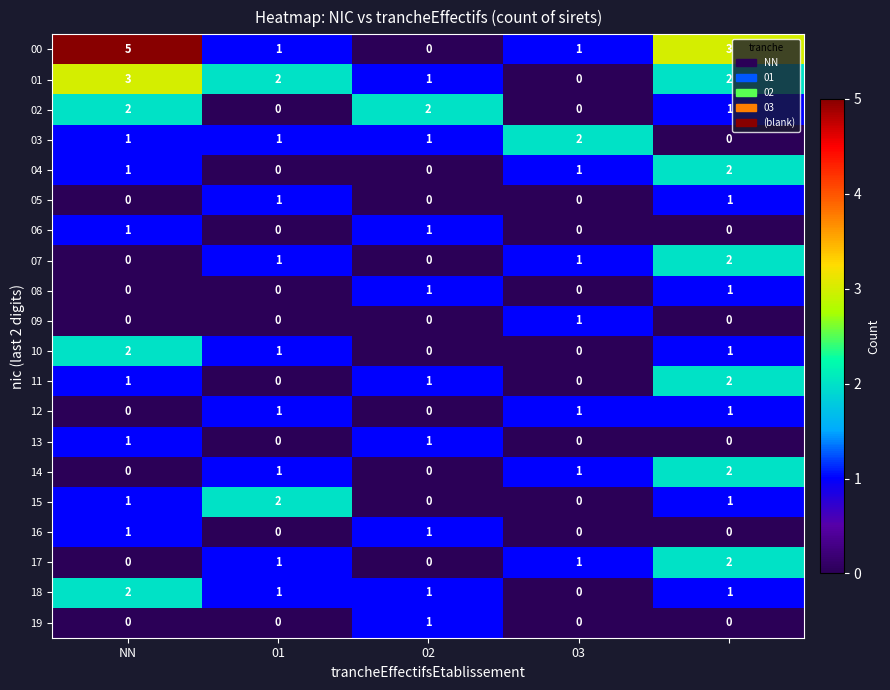

How many values in 16 are above zero?

2